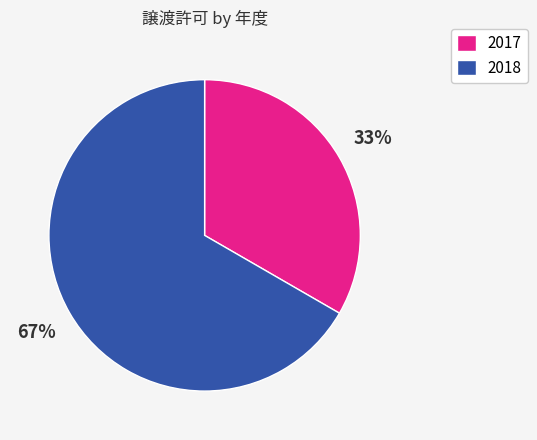

Do 2018 and 2017 together represent more than half of the pie?

Yes